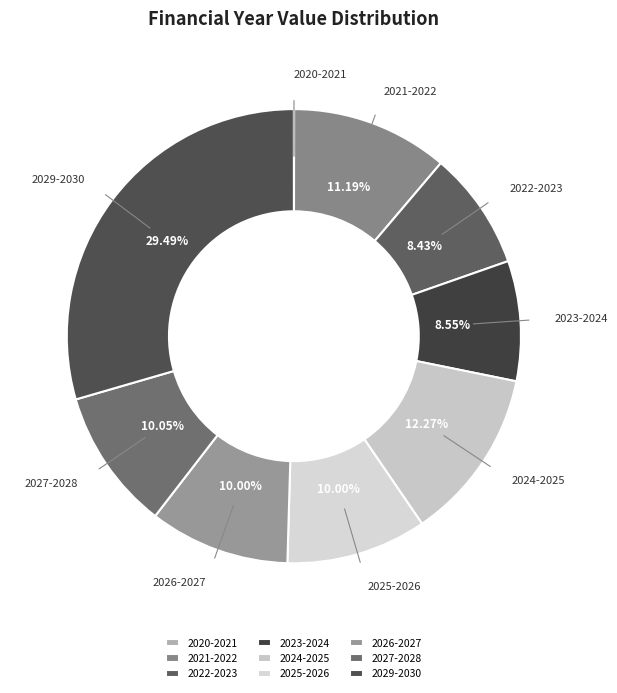

Does 2029-2030 account for over 50% of the chart?

No